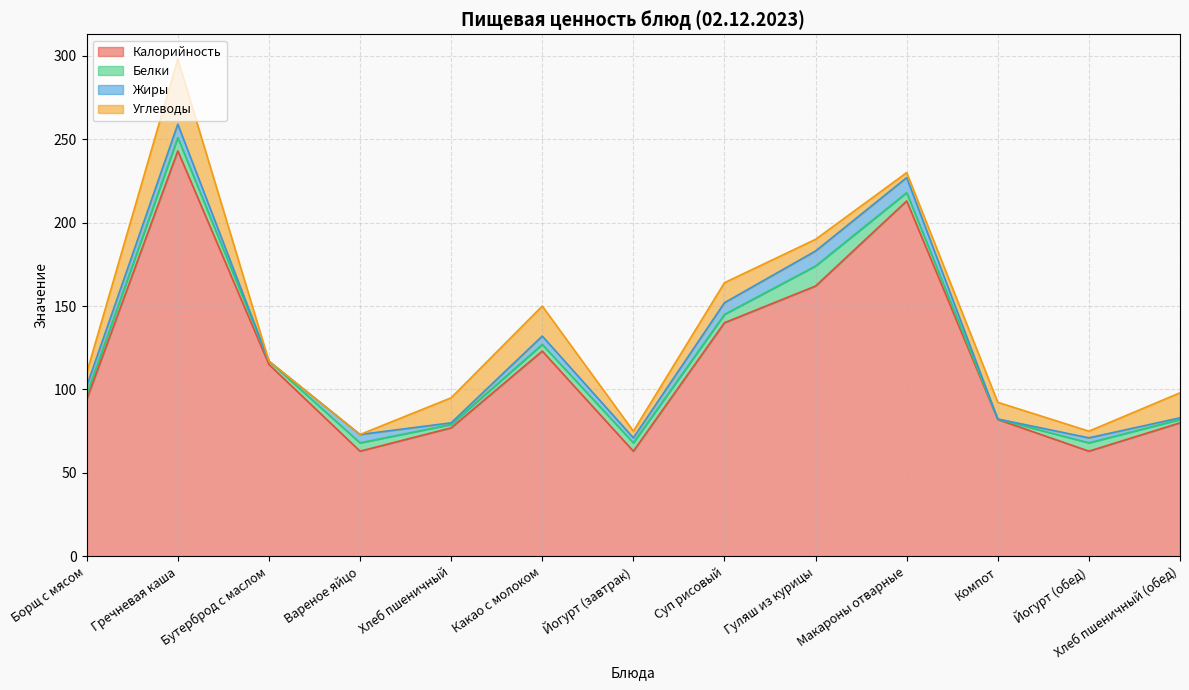

What is the sum of the Калорийность values at Йогурт (обед) and Хлеб пшеничный?

140.0